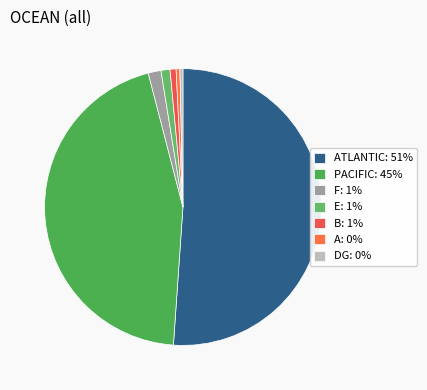

How many segments does this pie chart have?

7